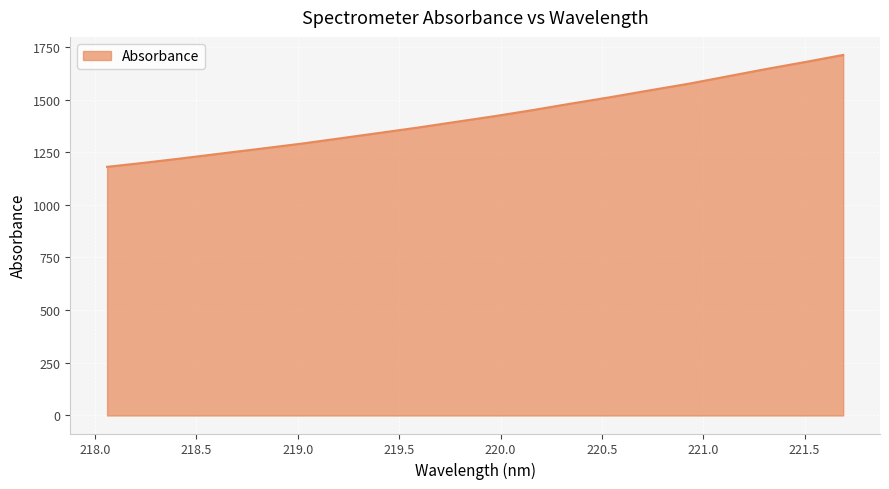

What is the difference between the maximum and minimum values?

531.3